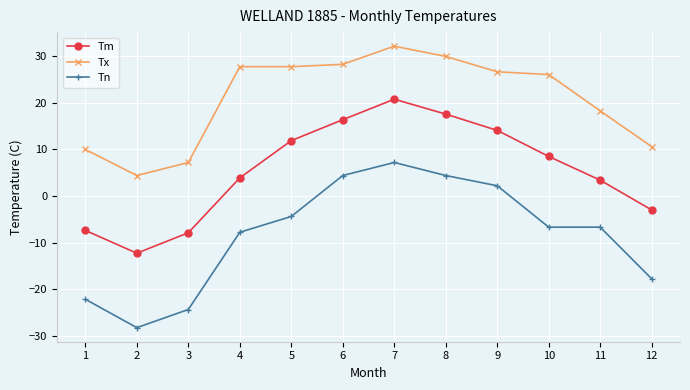

True or false: Tm and Tx intersect in this chart.

False